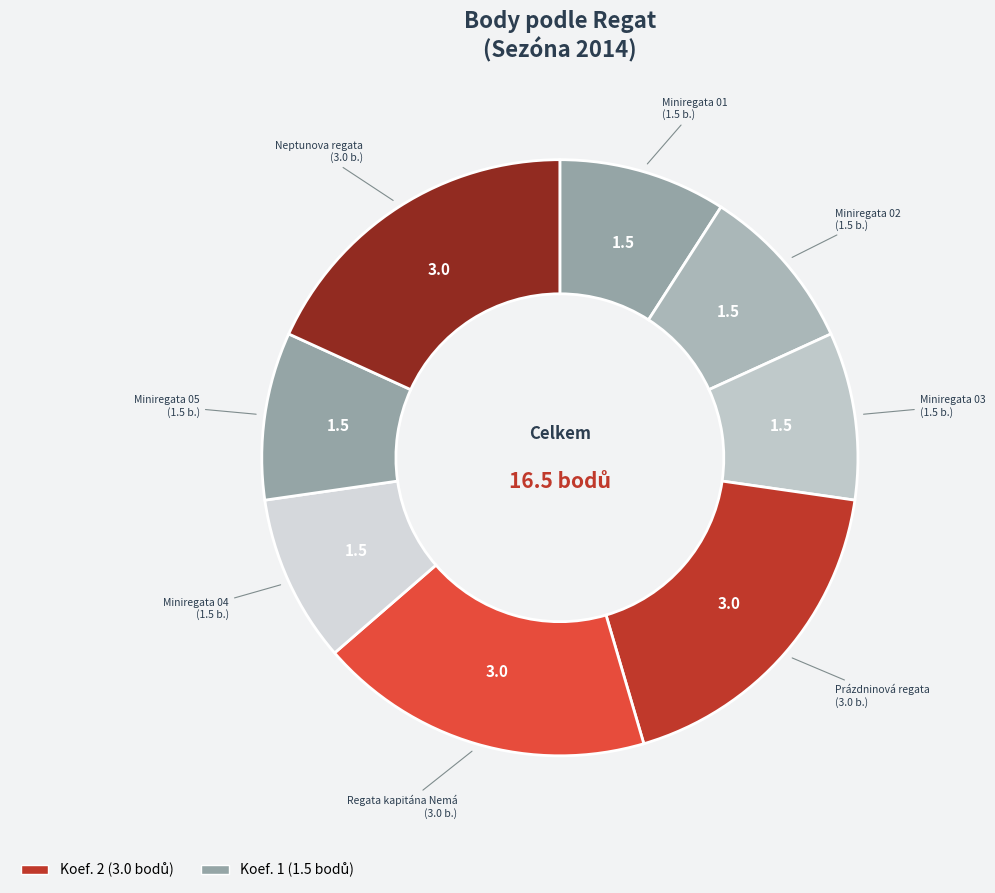

How many segments does this pie chart have?

8